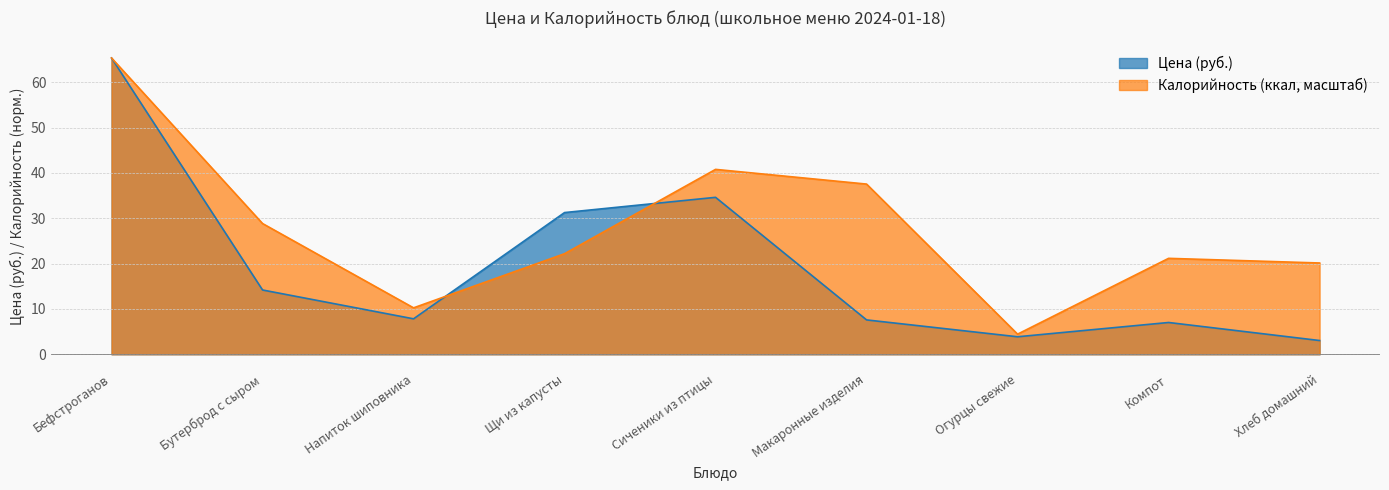

What is the total value across all series at Напиток шиповника?

18.1